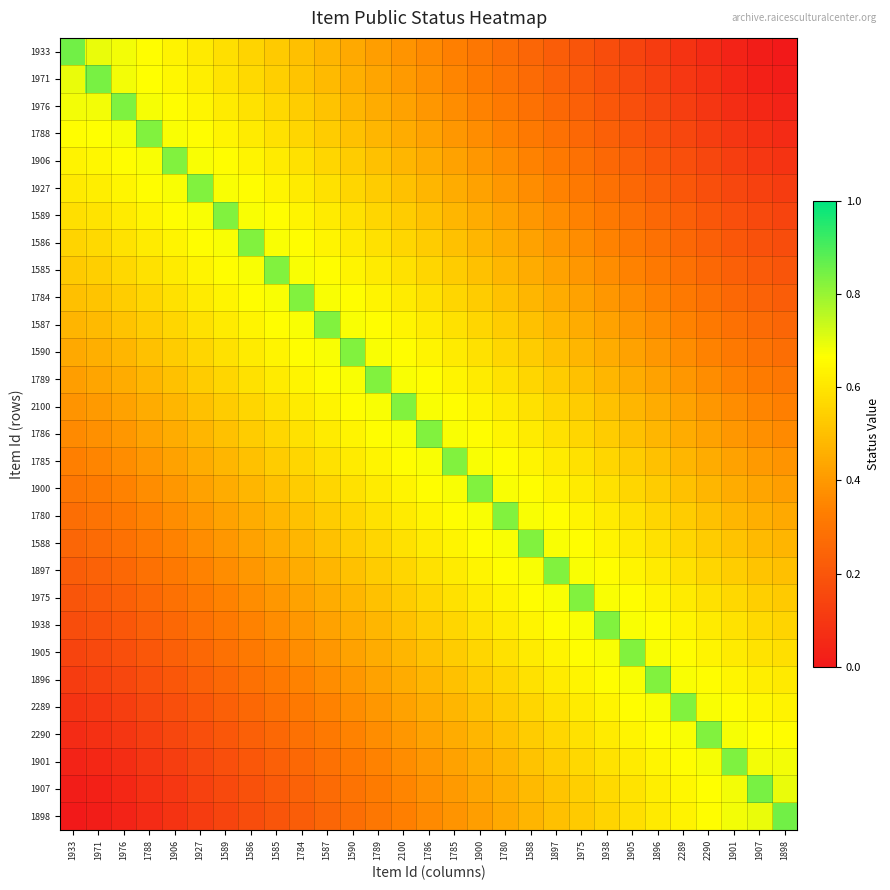

Which series has the widest spread of values?

1933